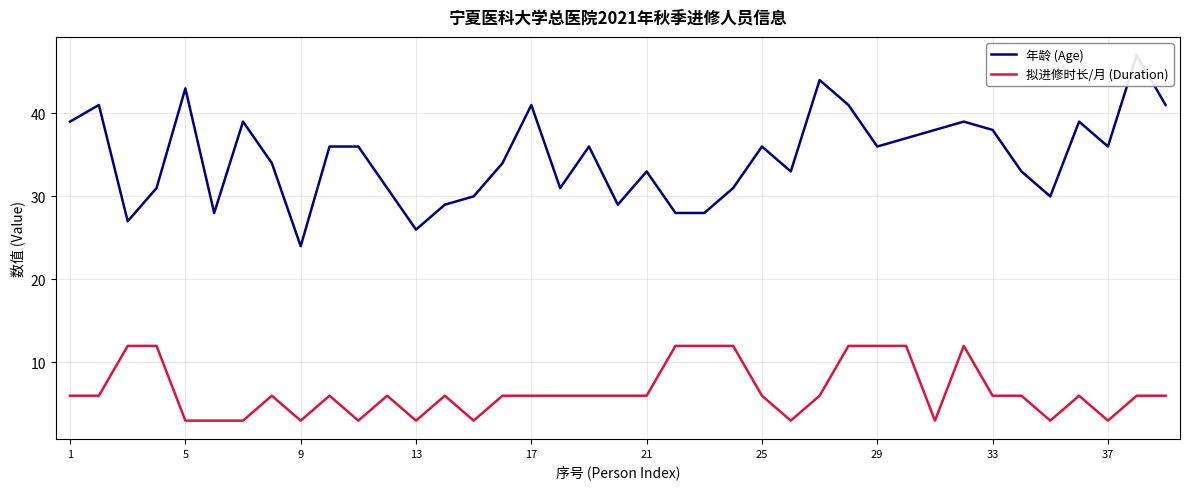

Rank the series at 5 from lowest to highest value.

拟进修时长/月 (Duration), 年龄 (Age)